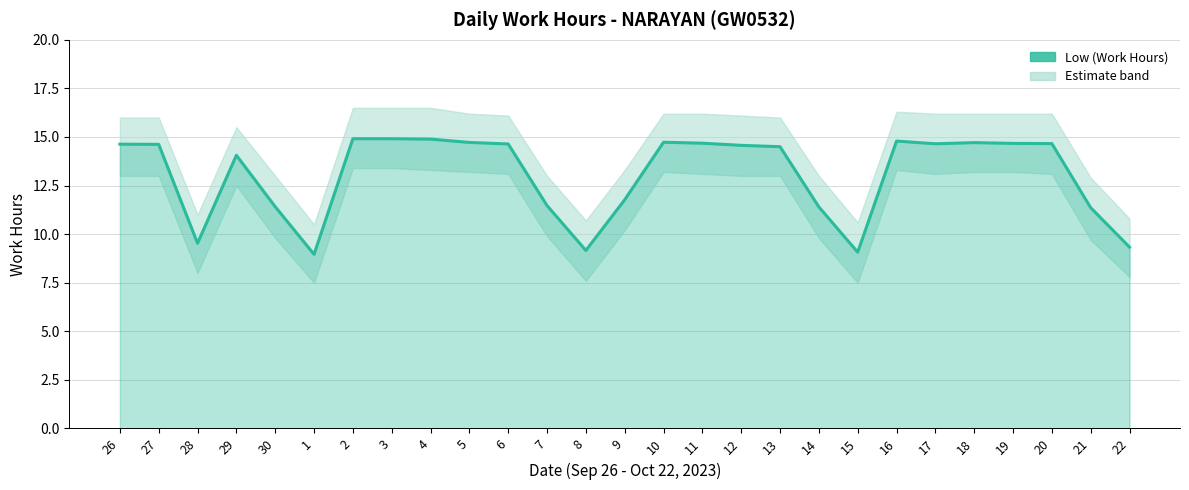

Which label corresponds to the largest value in the chart?

2